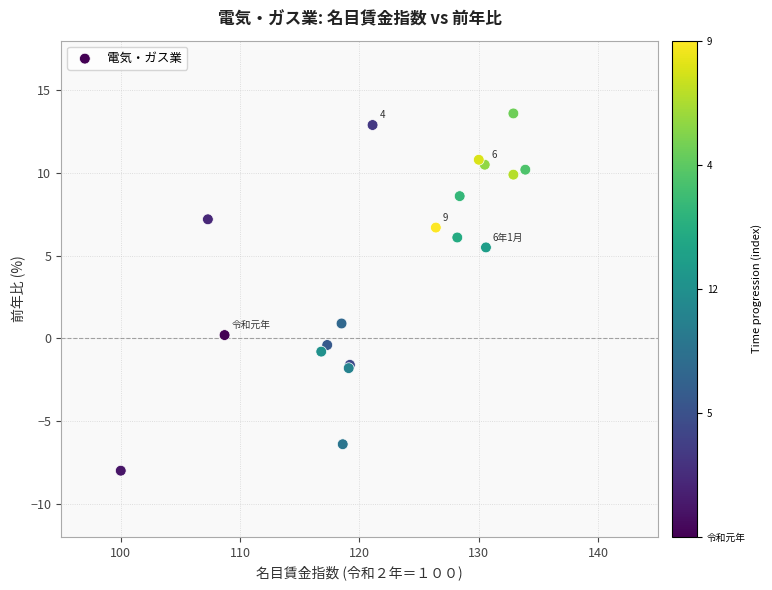

What Y value in the scatter plot is closest to 2?

0.9